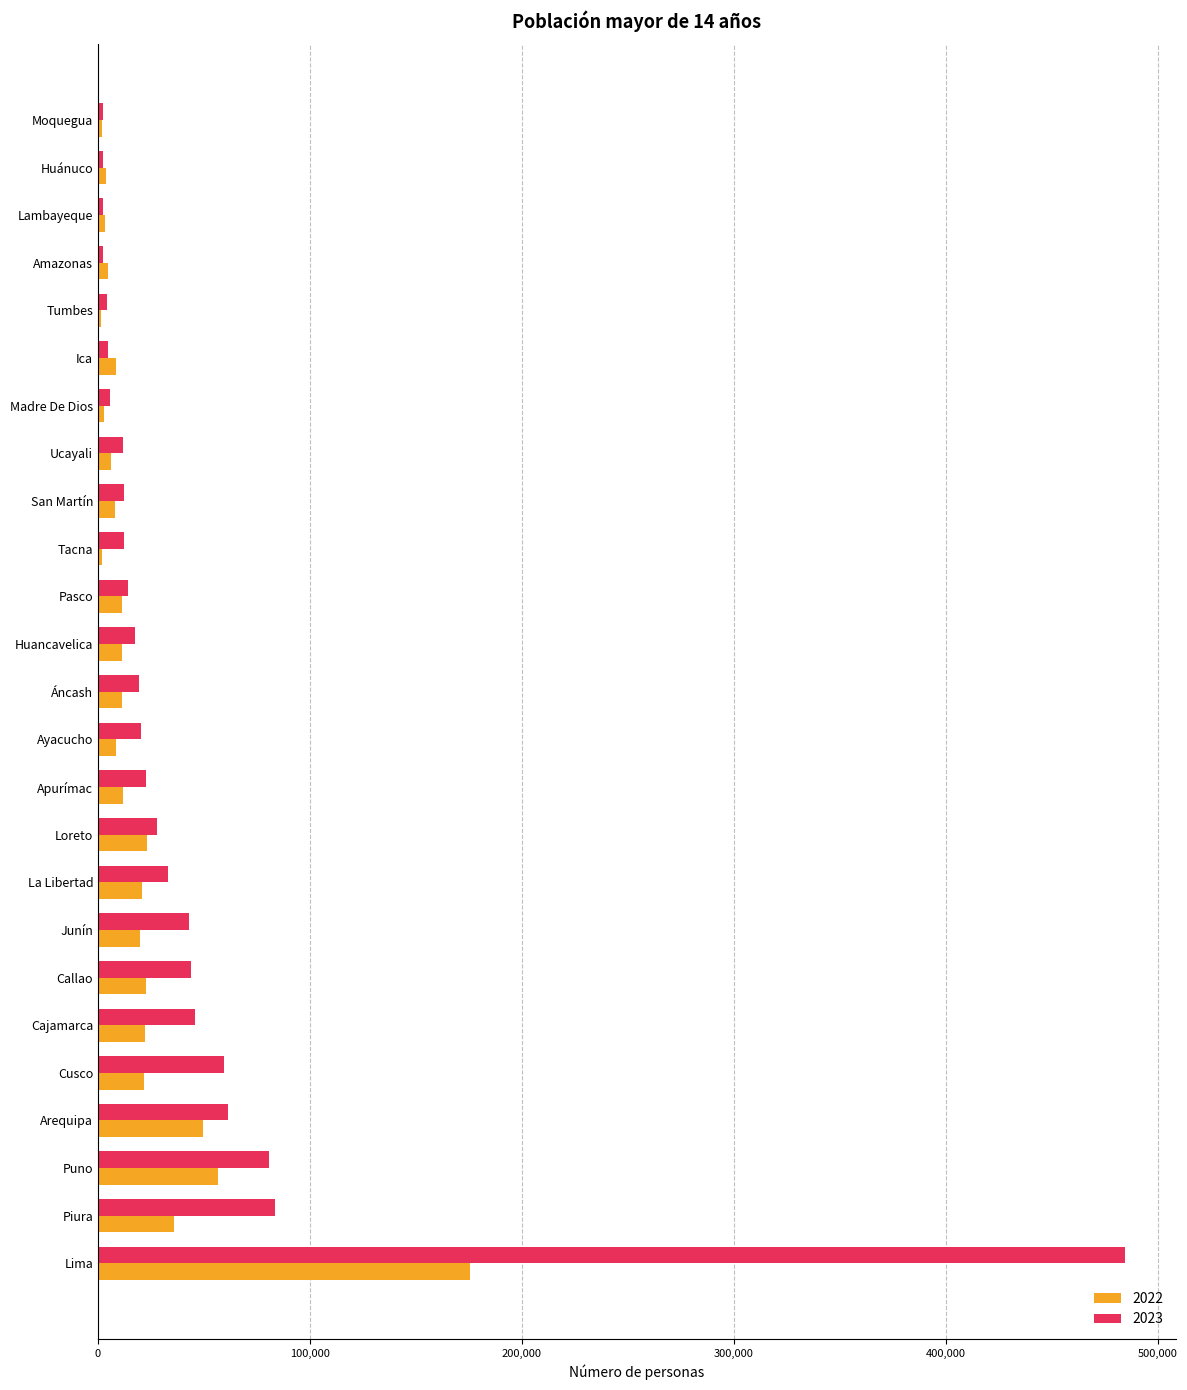

At which label does 2023 reach its peak?

Lima